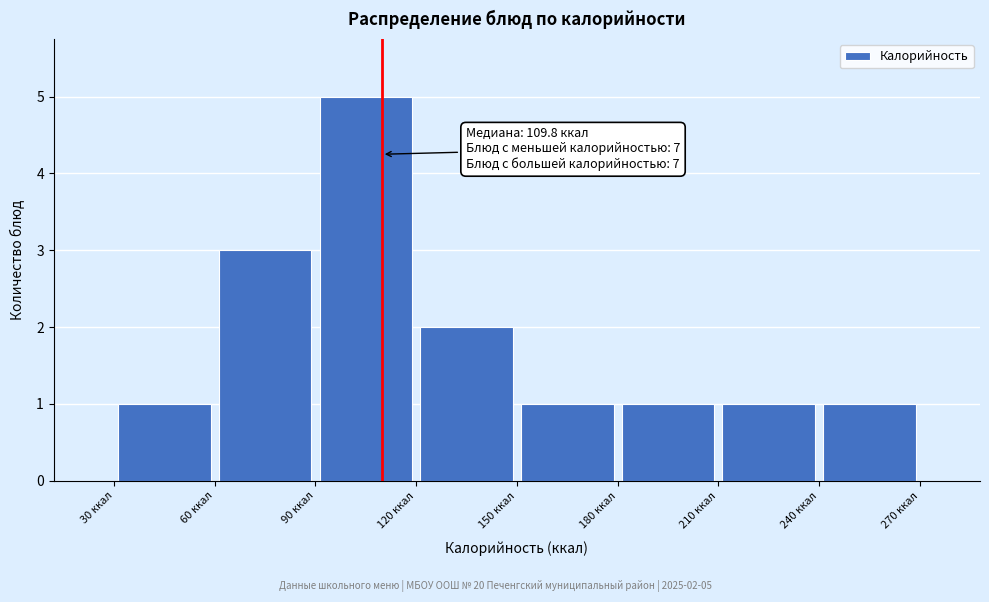

Which range on the x-axis has the tallest bar?

90 to 120